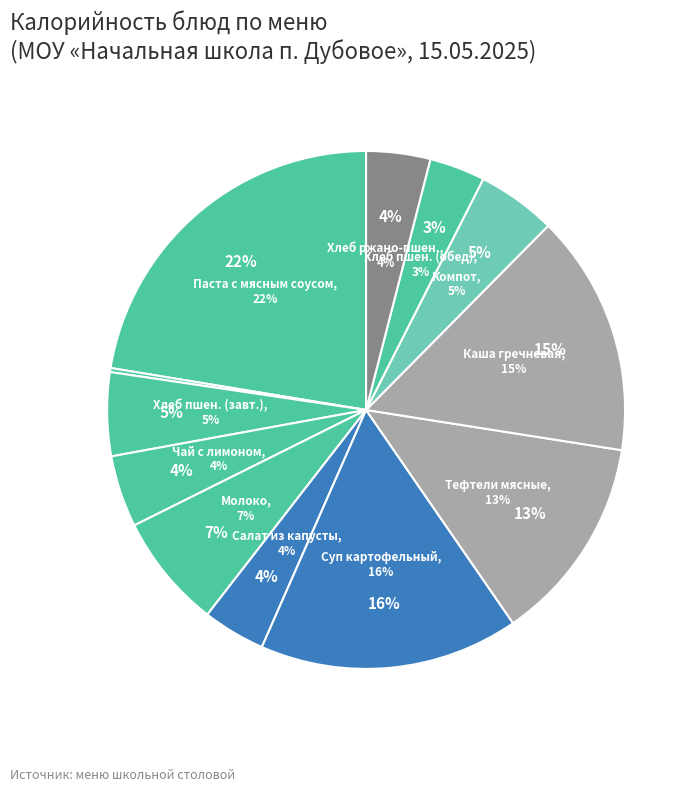

To the nearest percent, what is the combined percentage of Компот из фруктов и ягод and Тефтели мясные с соусом?

18%